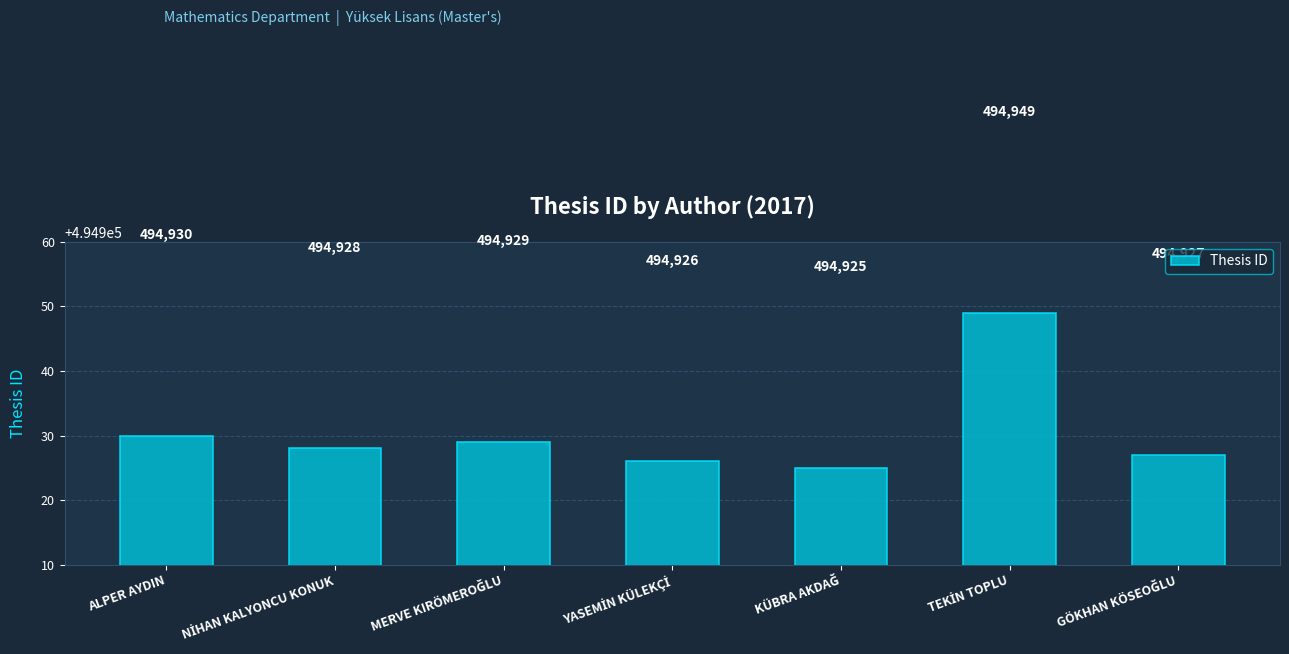

Does the chart contain stacked bars?

No